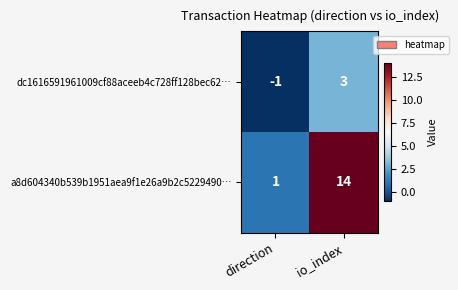

Which label corresponds to the largest value in the chart?

io_index